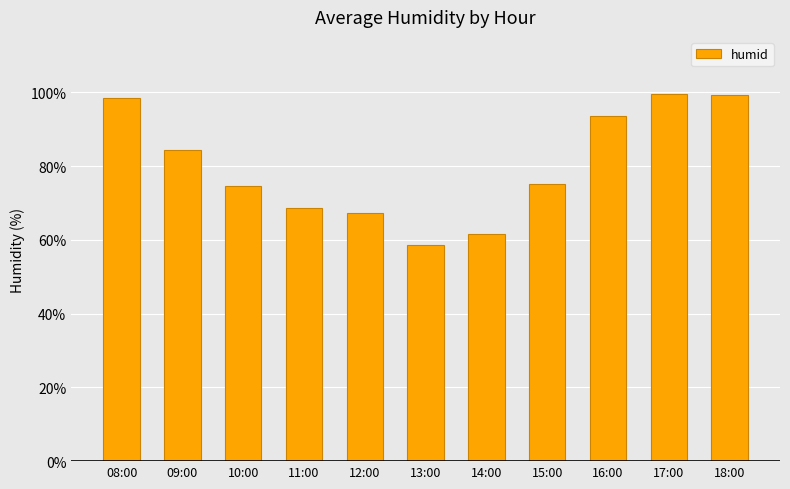

What is the value of the 7th bar from the left?

61.6